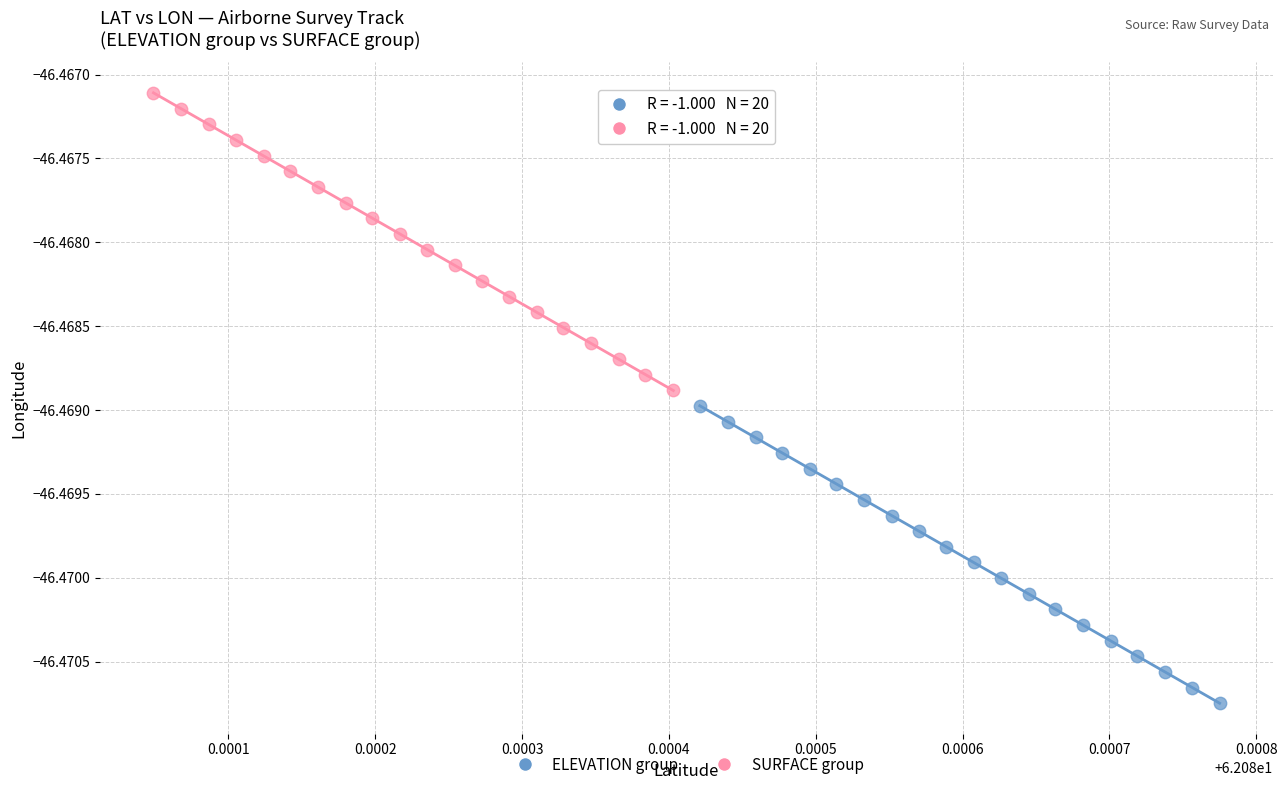

Which series has the widest spread of Y values?

SURFACE group